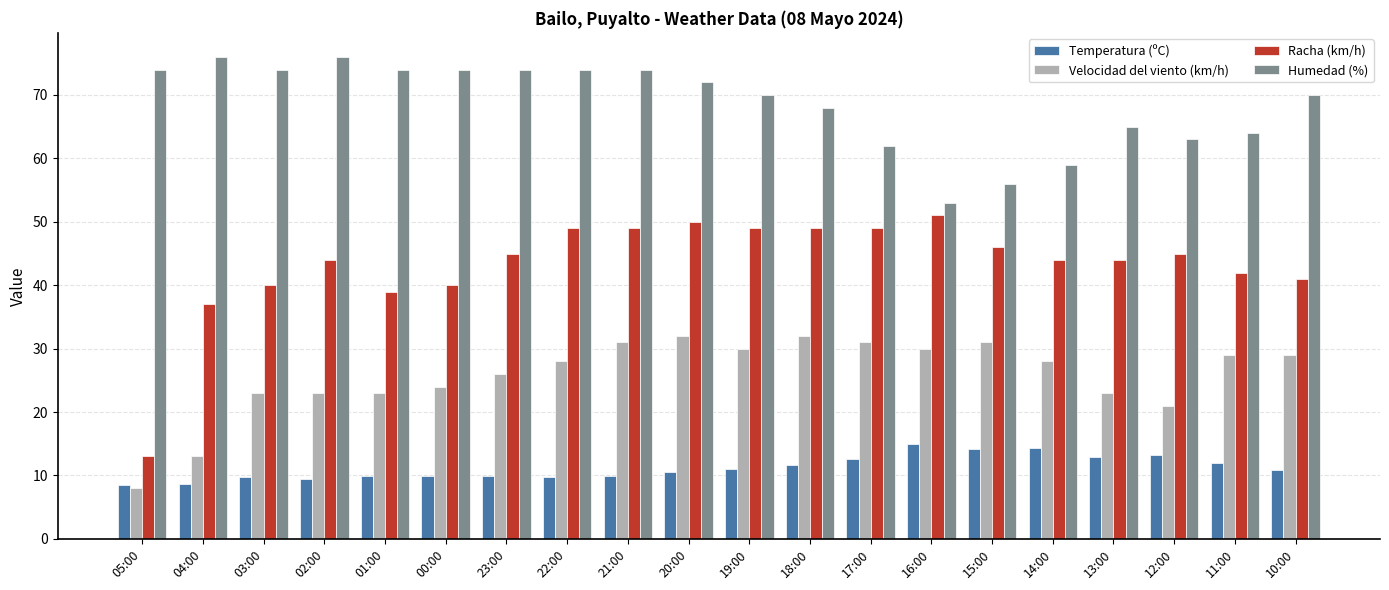

How many series are shown in this chart?

4